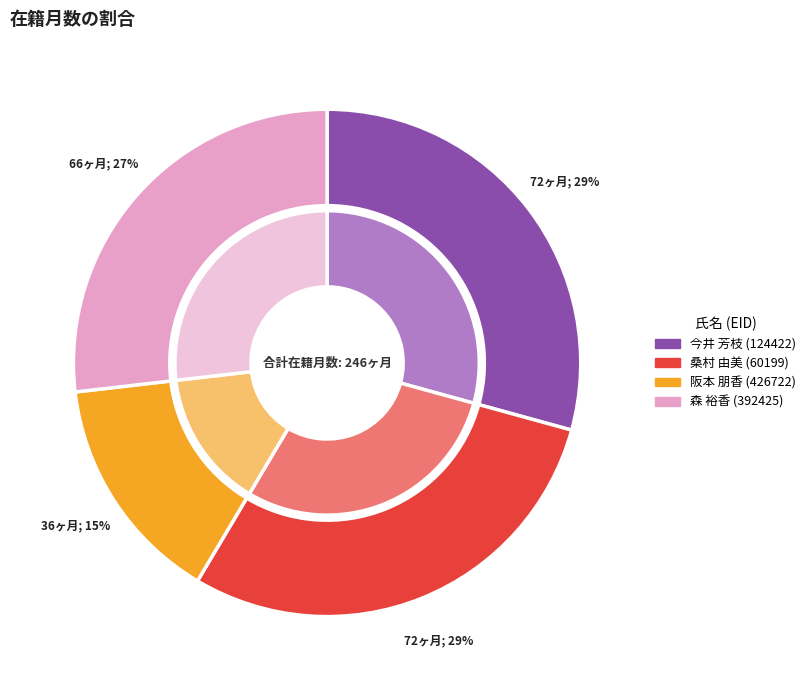

Which category has the smallest portion of the pie?

阪本 朋香 (426722)